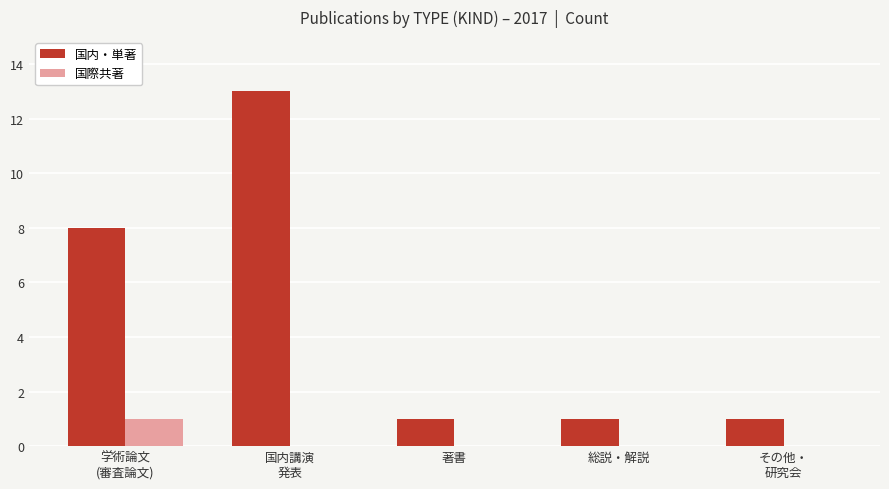

Are the bars horizontal?

No